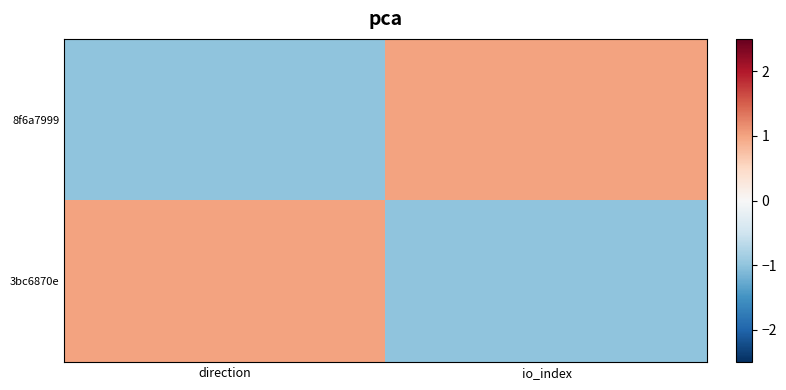

Which series has the largest total across all categories?

8f6a7999